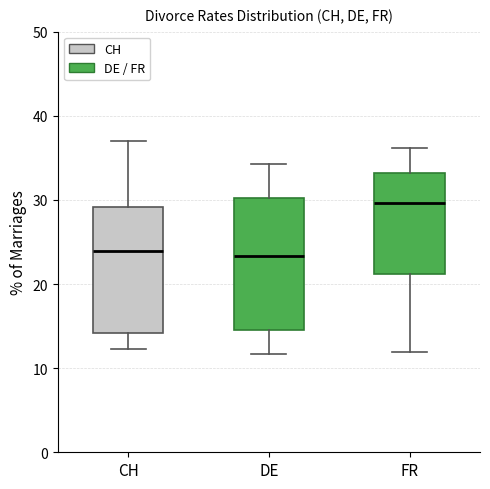

Where does the lower whisker of the box for DE end on the y-axis? The values are not printed on the chart, so give them approximately, as read against the axis.

12